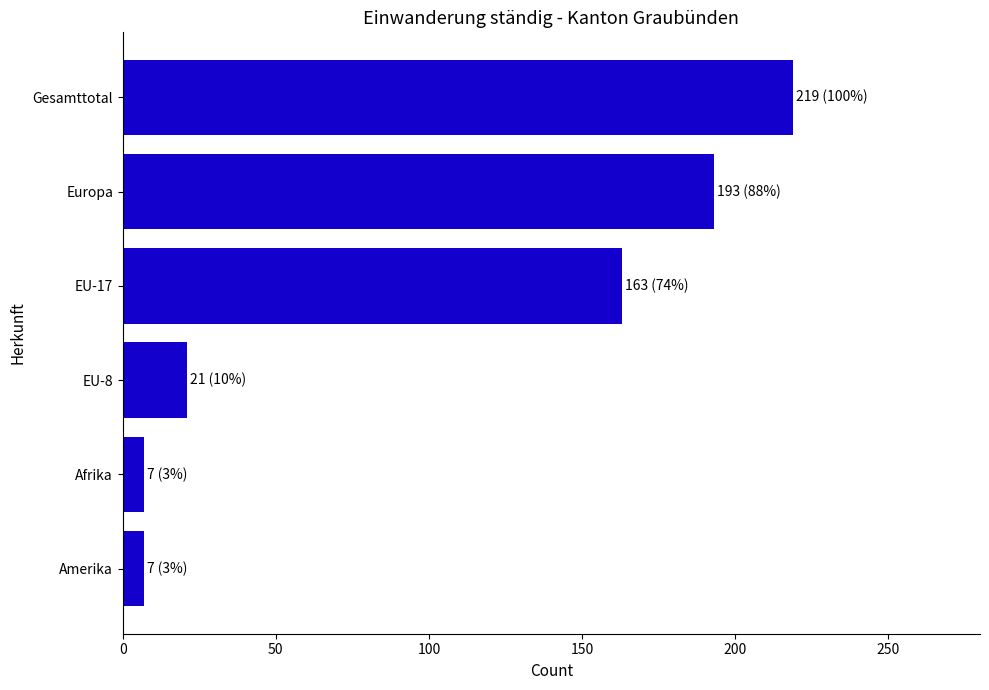

At which label is the value closest to 113?

EU-17